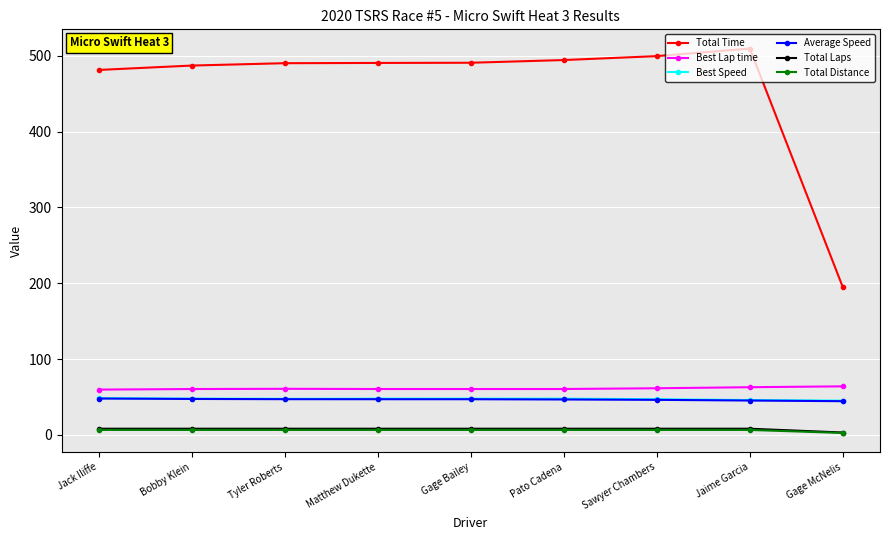

True or false: Best Lap time has more than 0 points higher than both neighbors.

True